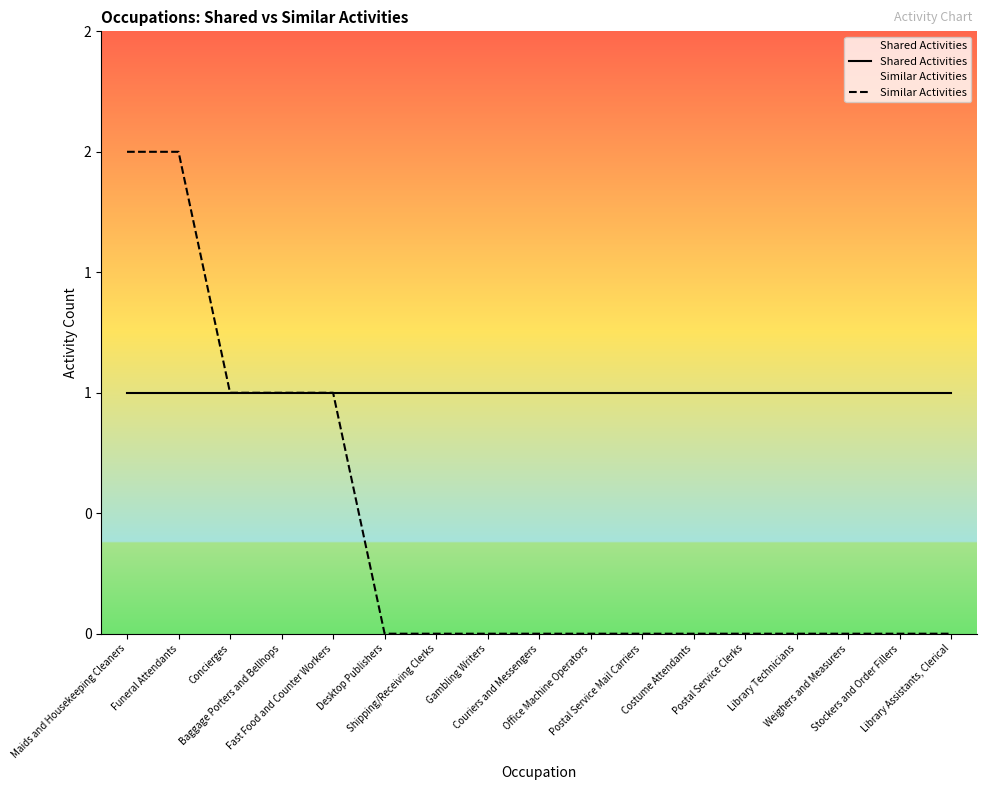

What is the maximum value shown in the chart?

2